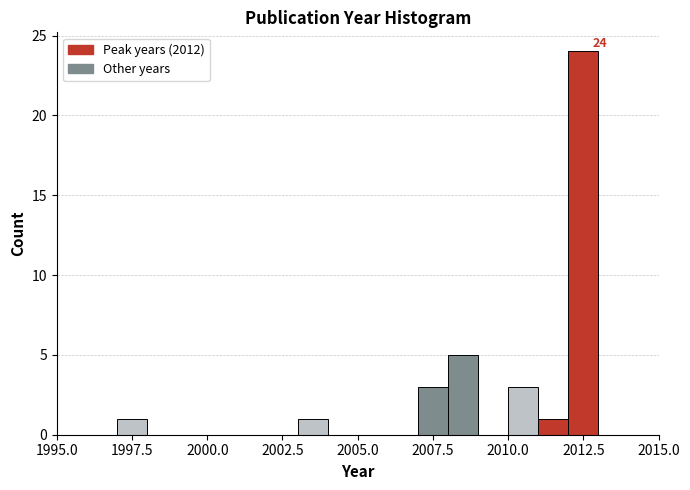

Around what value on the x-axis is the tallest bar? Give the approximate position of its centre, as read against the axis.

2012.5